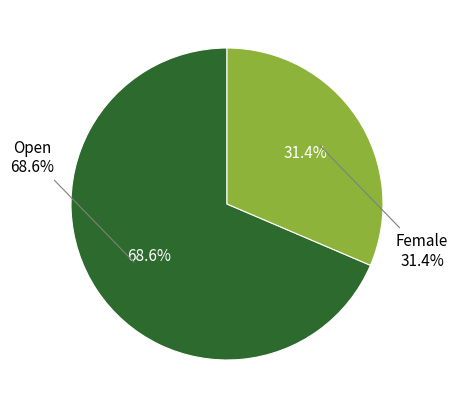

To the nearest percent, what is the difference between the largest and smallest slice percentages?

37%